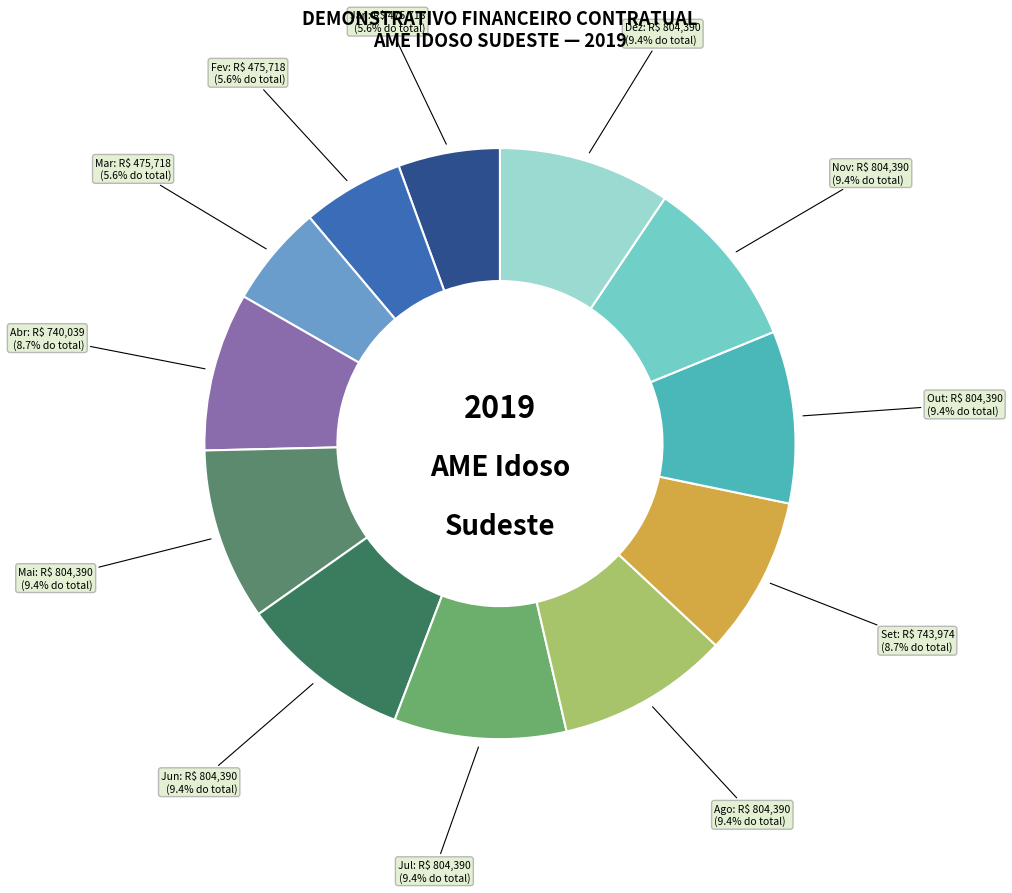

To the nearest percent, what portion does Mai represent?

9%